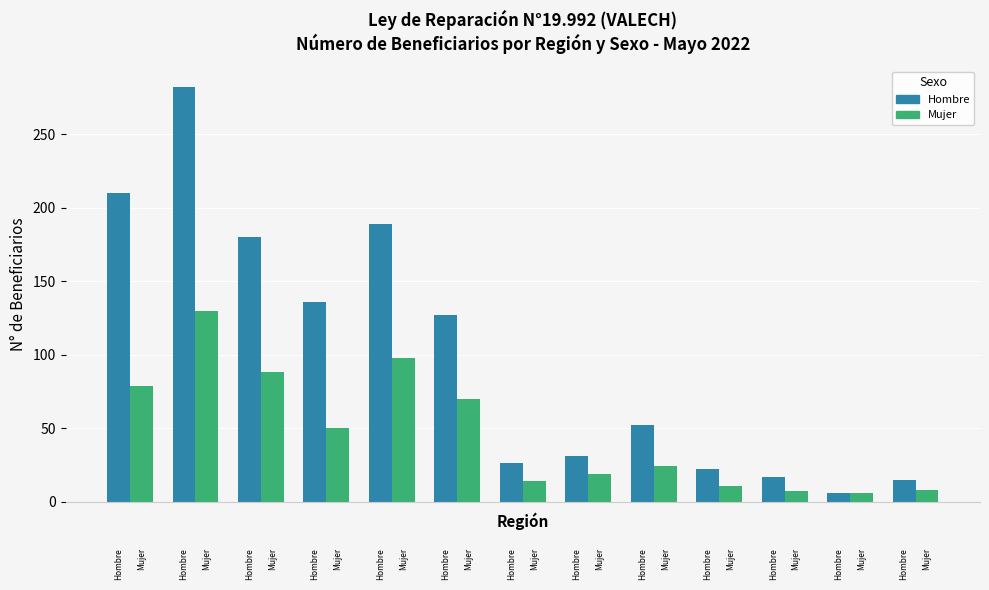

At how many categories does at least one series exceed 141?

4